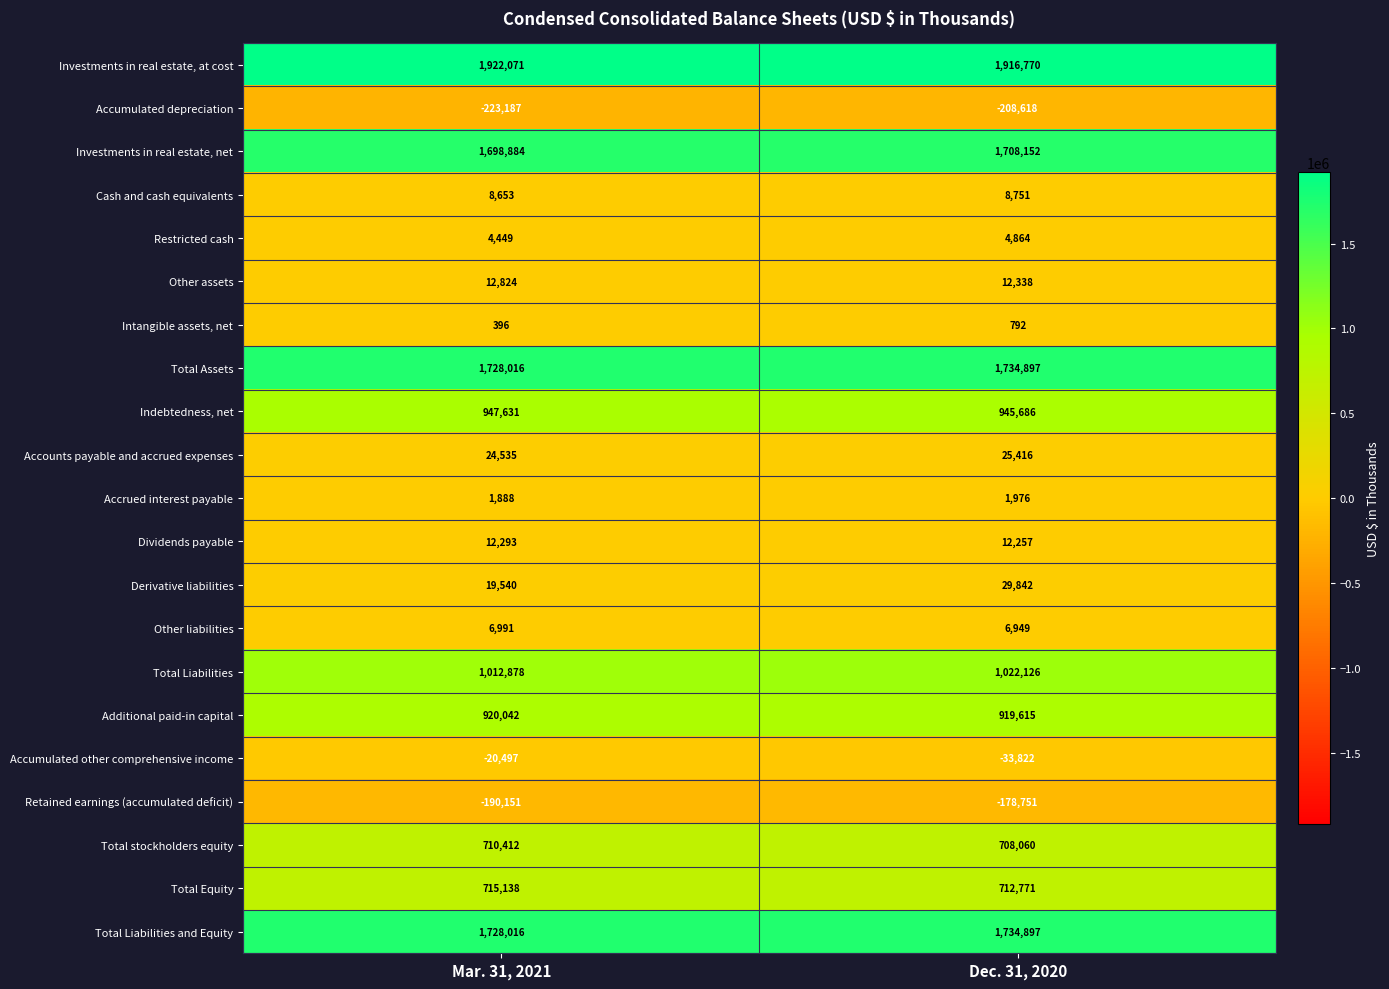

How many data points does each series have?

2